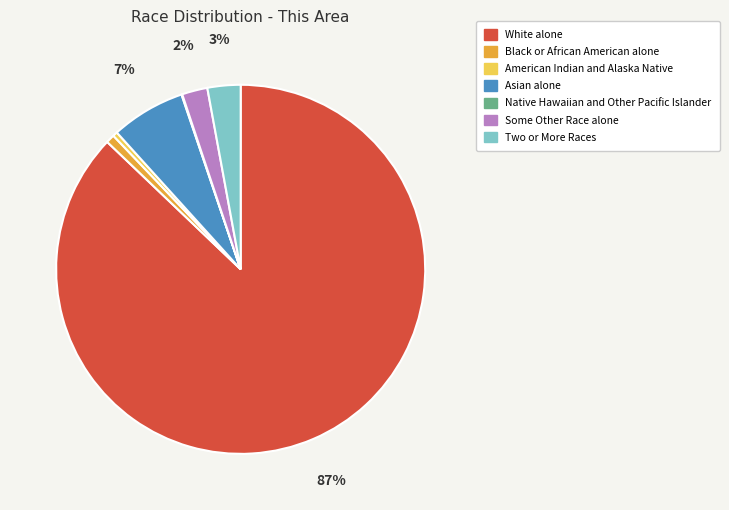

What is the largest slice in the pie chart?

White alone